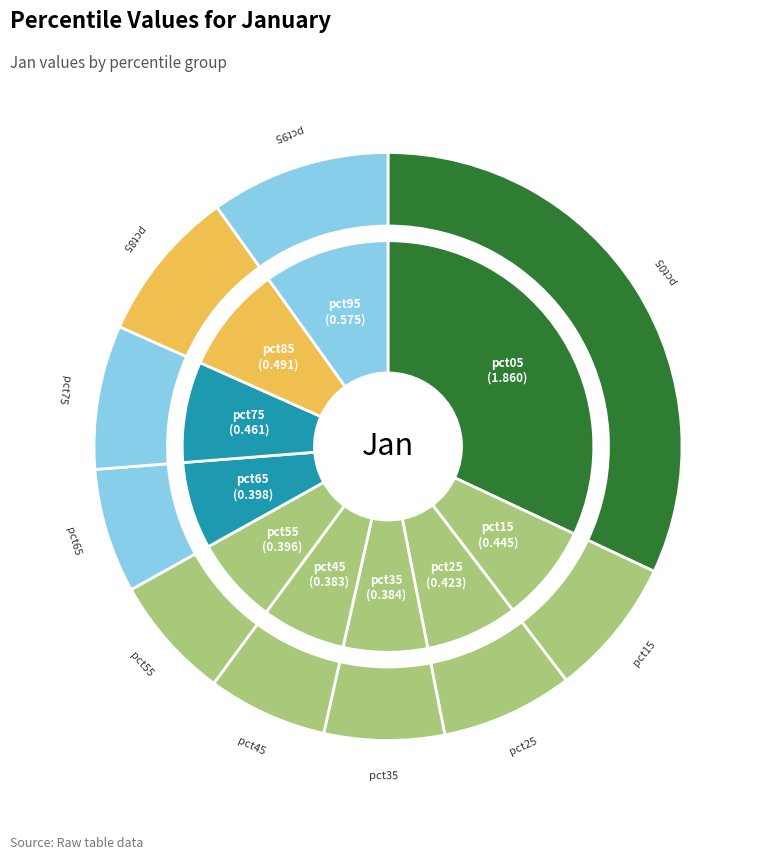

Does any single category account for the majority?

No